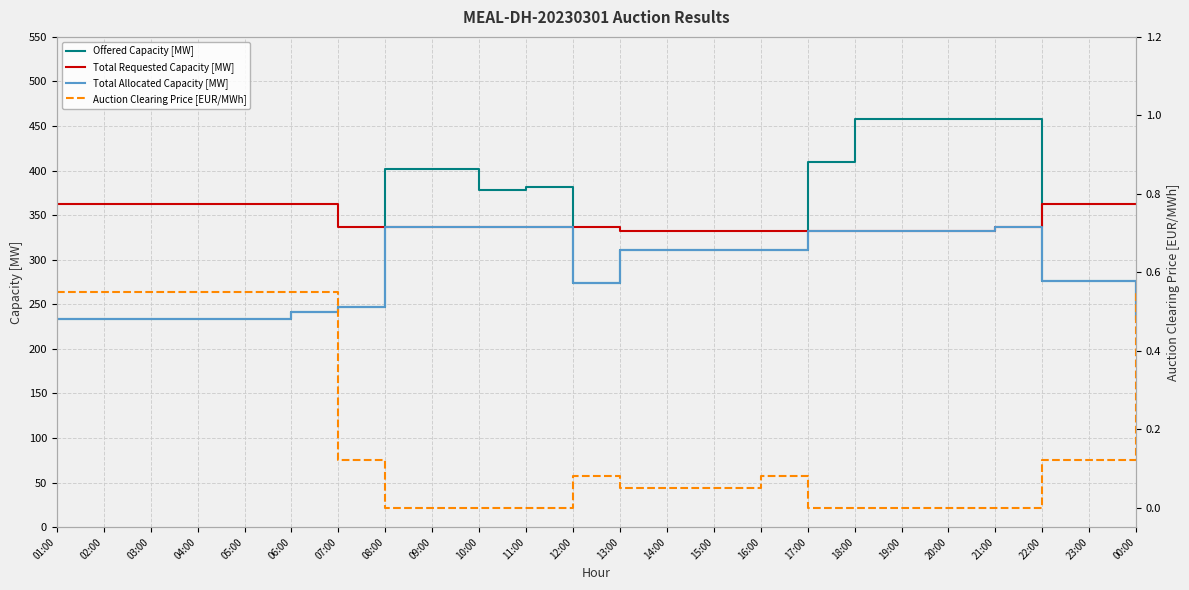

Read the Offered Capacity [MW] value at 03:00.

233